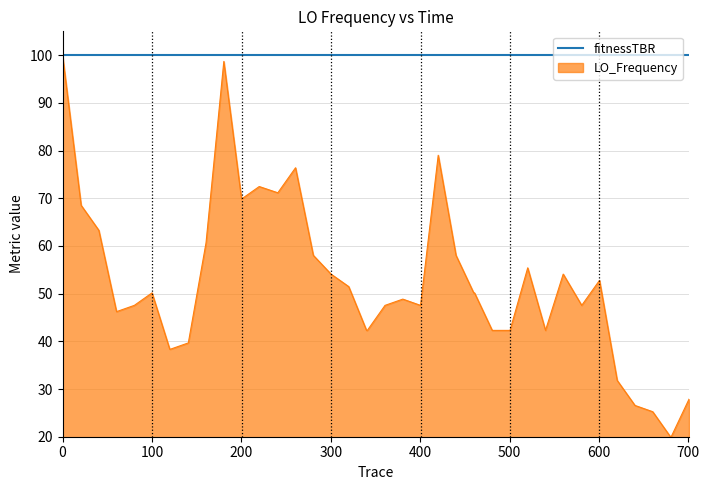

Which series has the largest total across all categories?

fitnessTBR